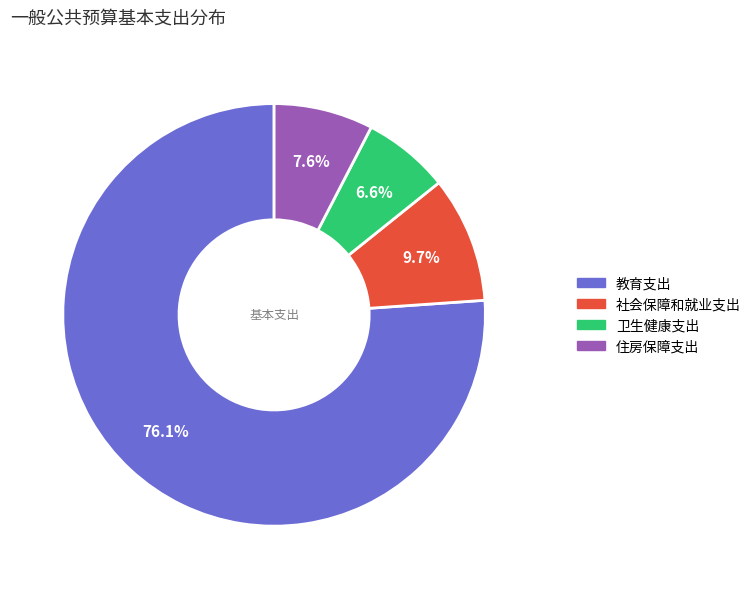

Which category has the biggest portion of the pie?

教育支出